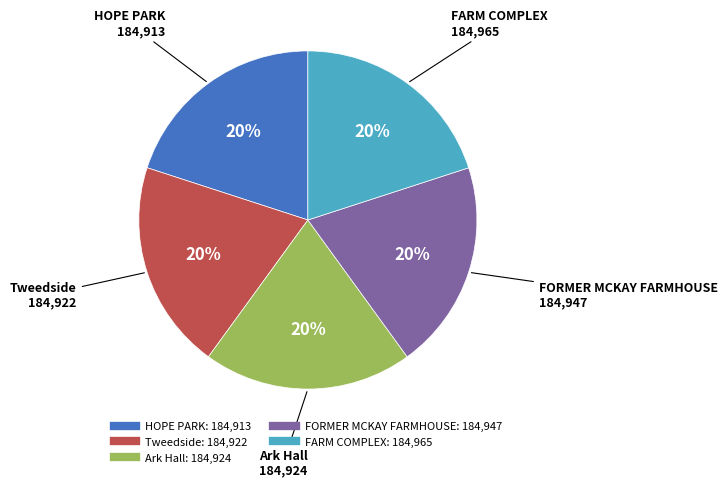

Does HOPE PARK represent more than half of the total?

No